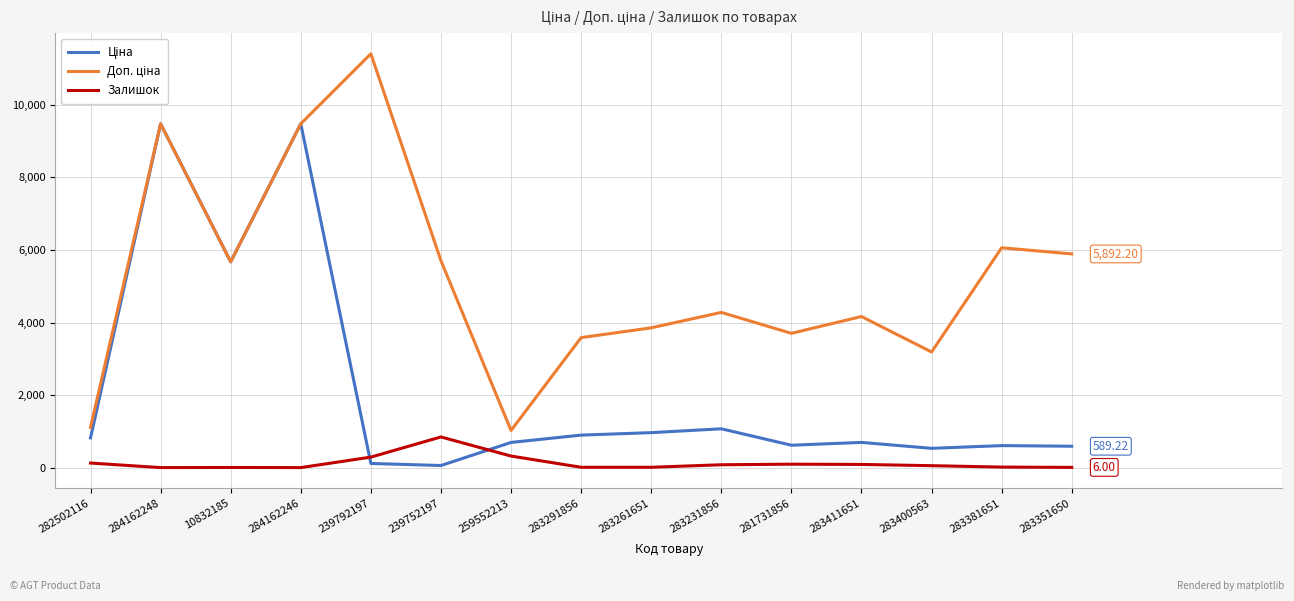

What is the difference between the highest and lowest values at 259552213?

706.6